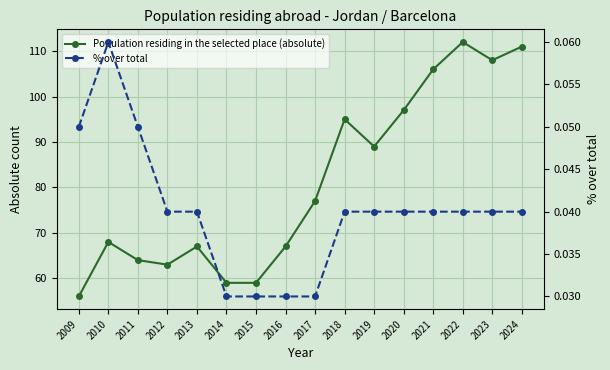

At which label is % over total closest to 0?

2014